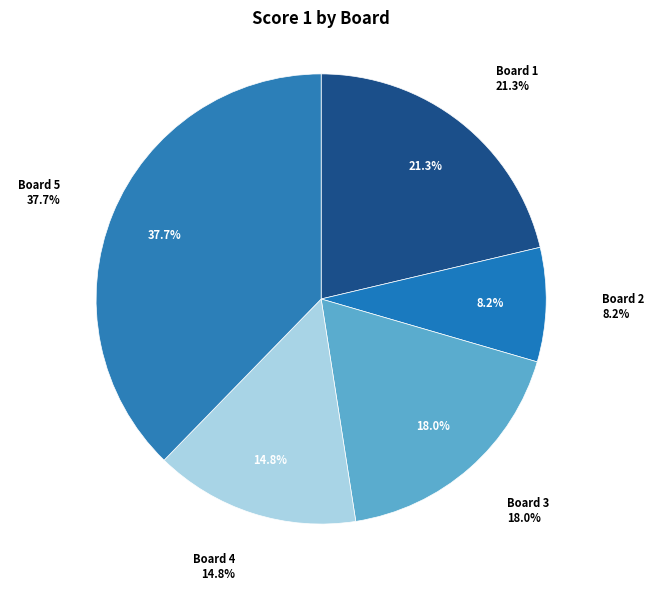

Is there any slice that represents more than half of the pie?

No